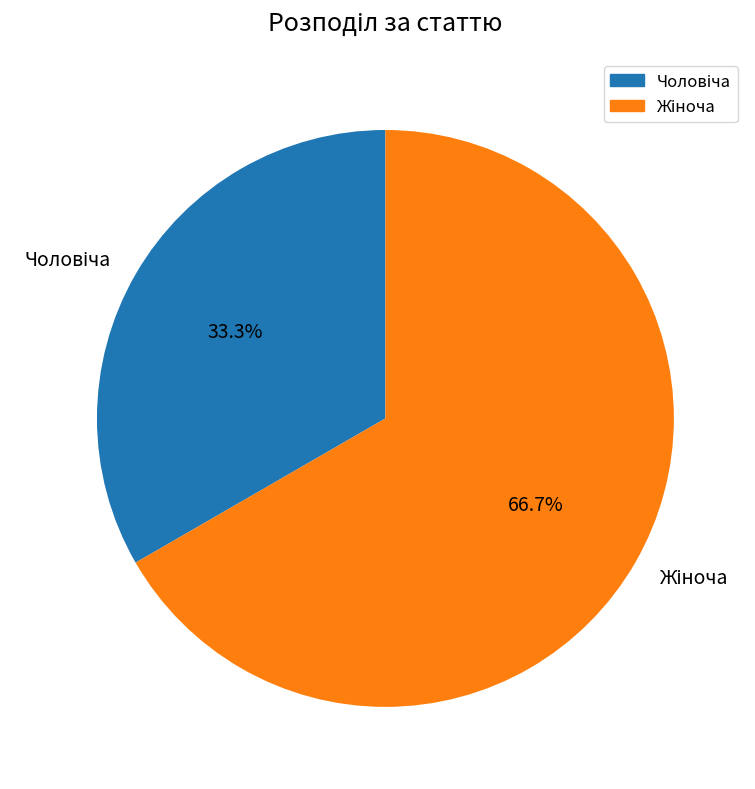

Is there a majority slice in this chart?

Yes